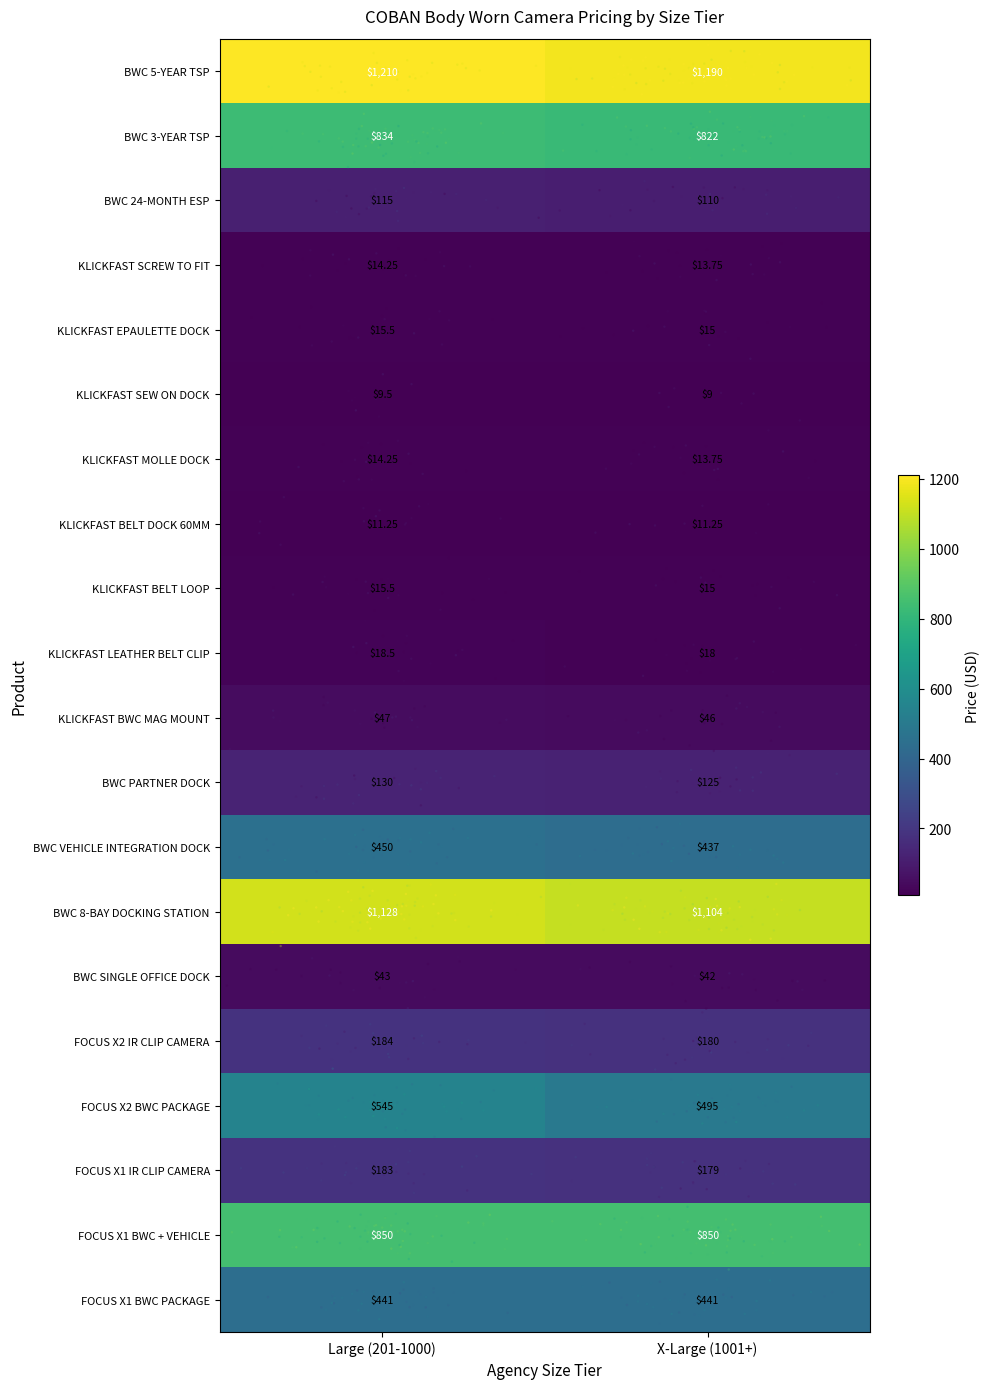

Is the value of KLICKFAST BWC MAG MOUNT at X-Large (1001+) greater than the value of KLICKFAST SEW ON DOCK at Large (201-1000)?

Yes